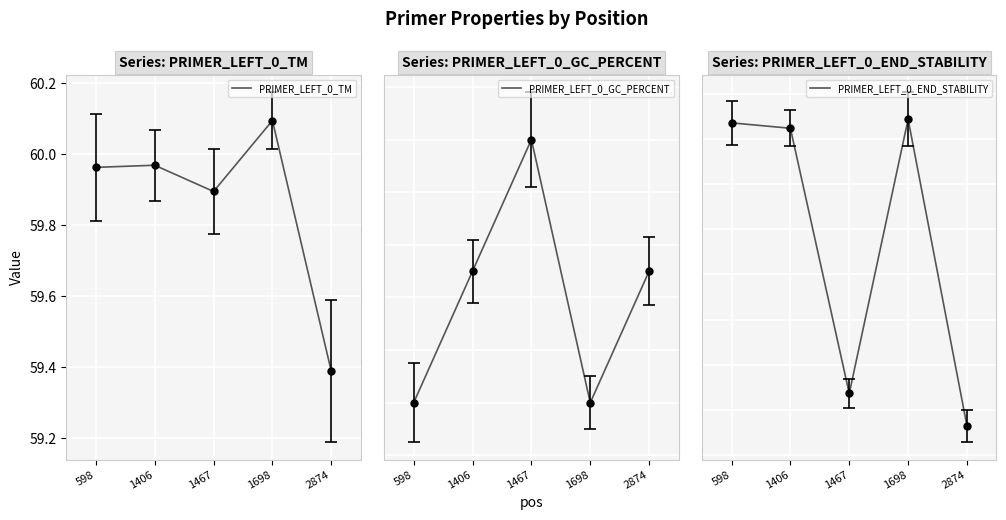

At which category does PRIMER_LEFT_0_GC_PERCENT reach its first local valley?

1698